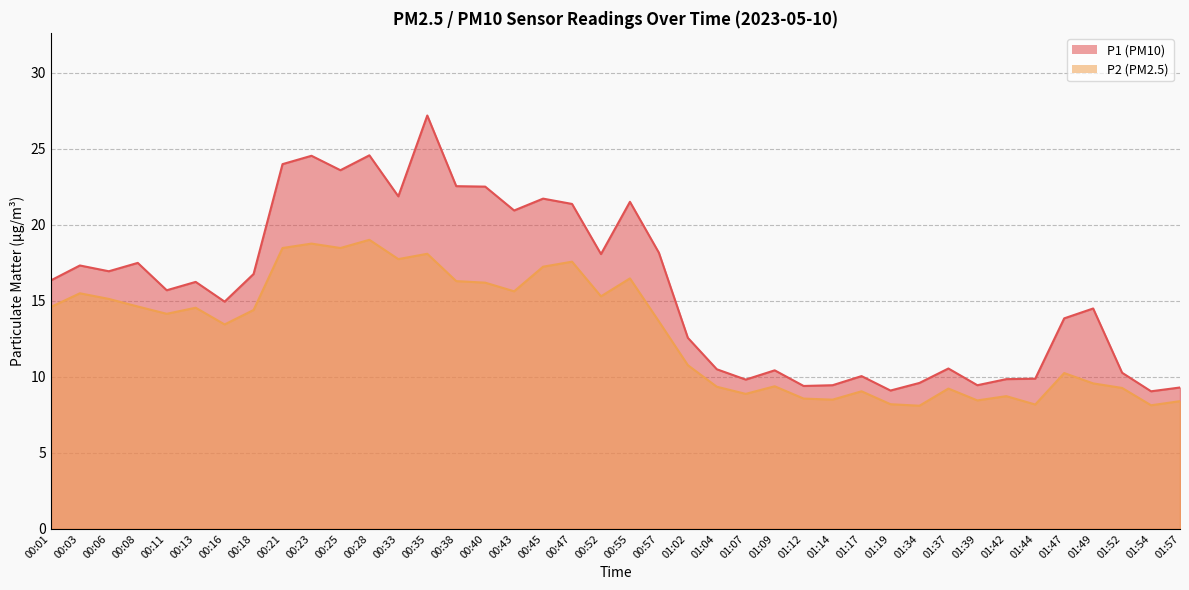

Where does the P1 series first go above 16?

00:01